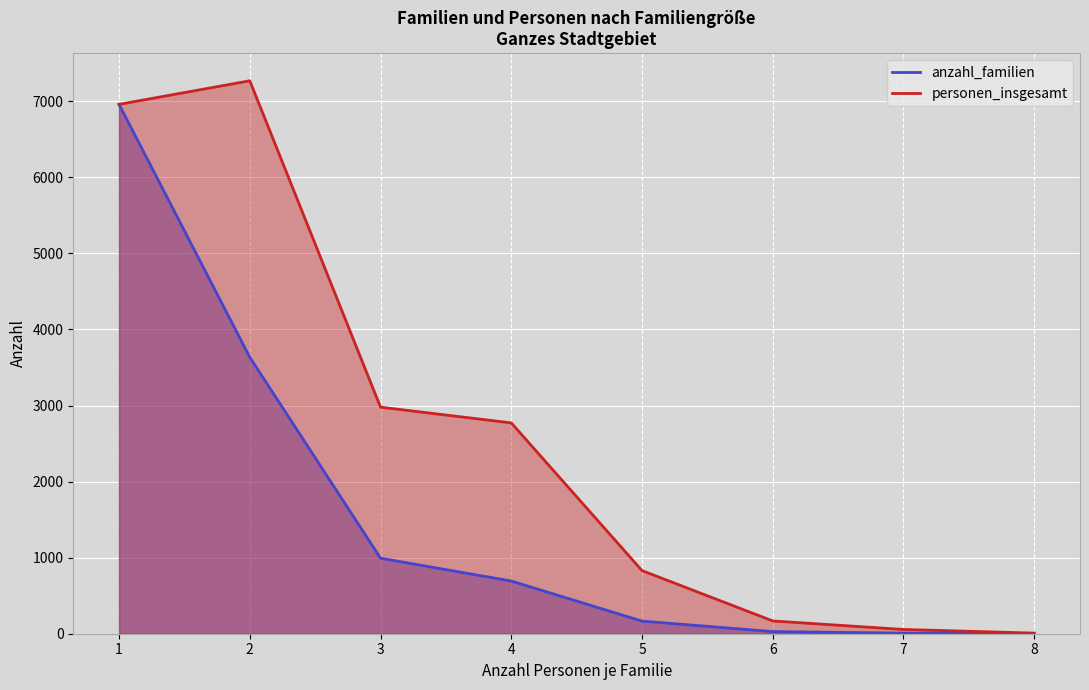

What is the value of the personen_insgesamt point at the 1st from the left?

6960